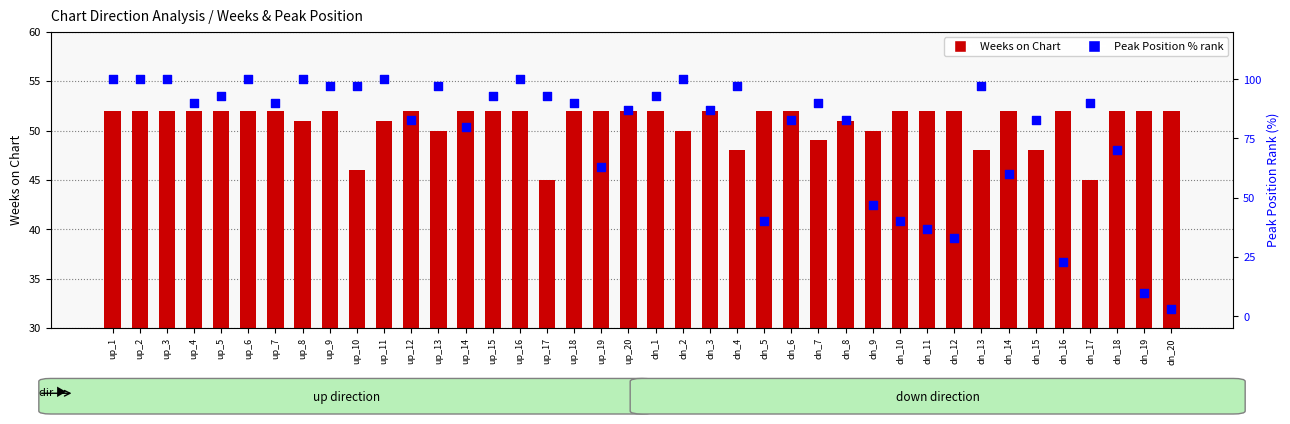

What is the total value across all series at up_5?

145